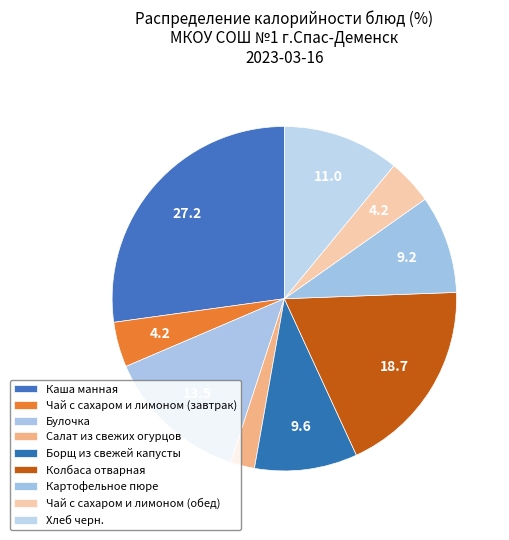

Count the number of slices in the pie.

9